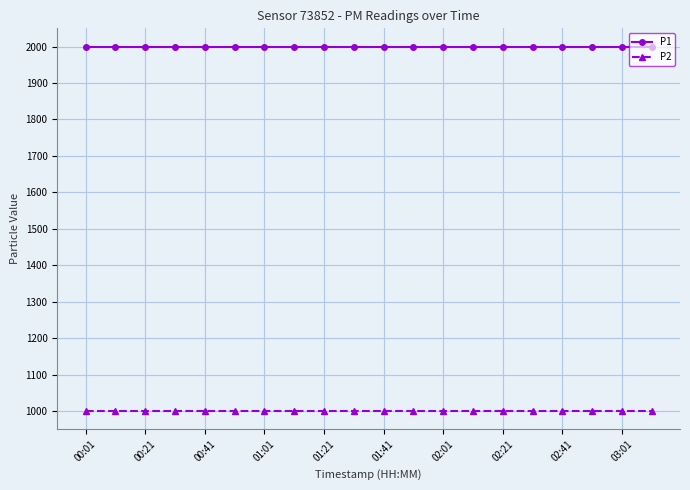

What are all the series names shown in the legend?

P1, P2